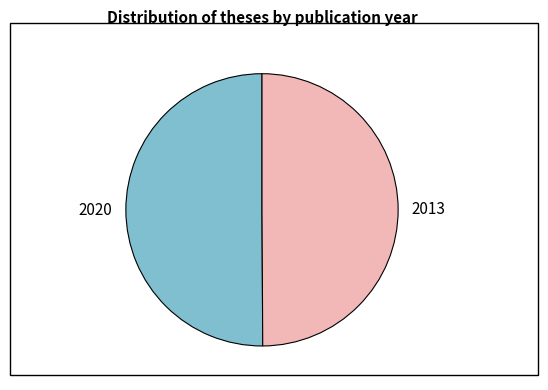

Count the number of slices in the pie.

2